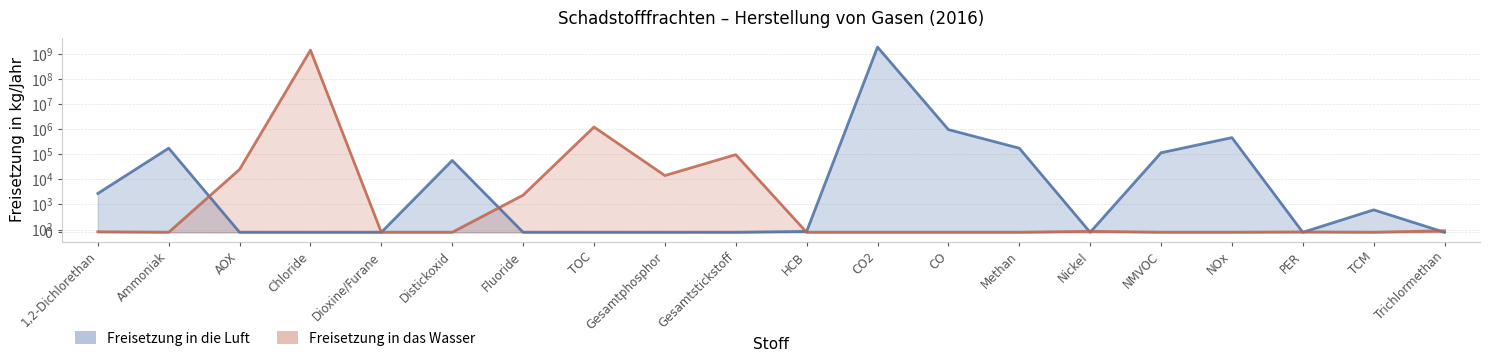

The value of Freisetzung in das Wasser at Gesamtstickstoff is 98400. True or false?

True